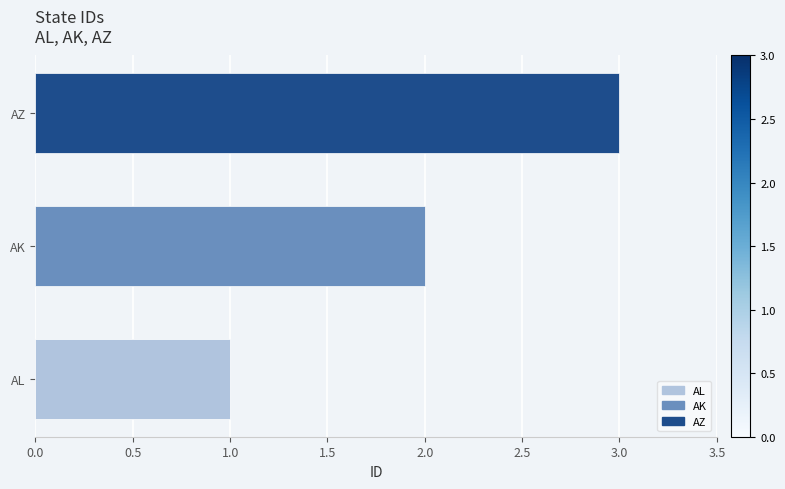

What value does the data have at AZ?

3